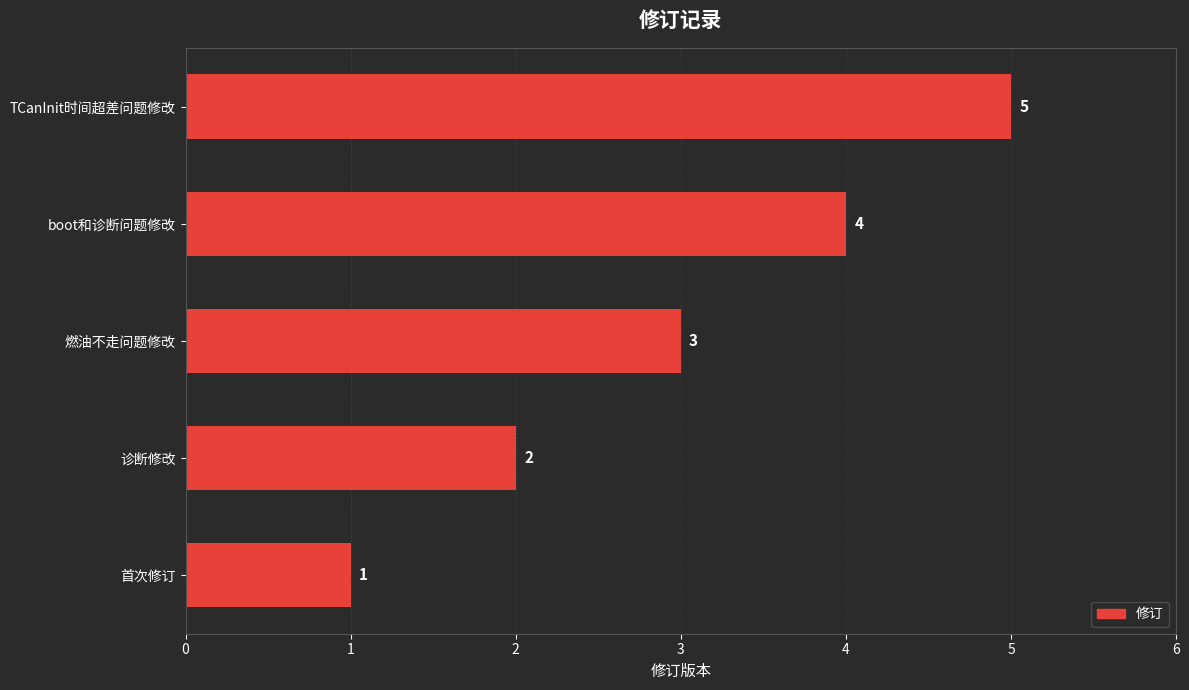

What is the average value?

3